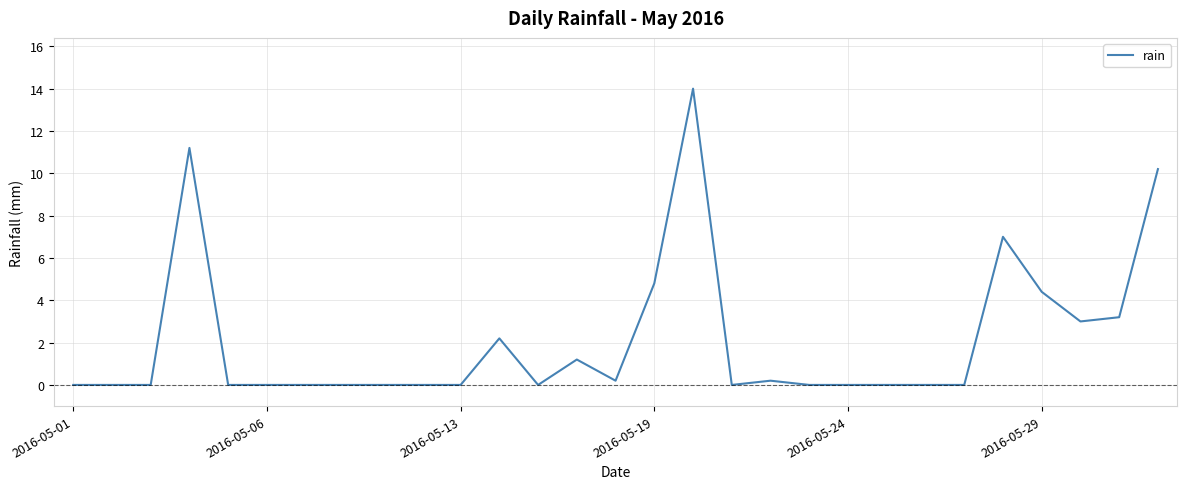

What is the difference between the maximum and minimum values?

14.0